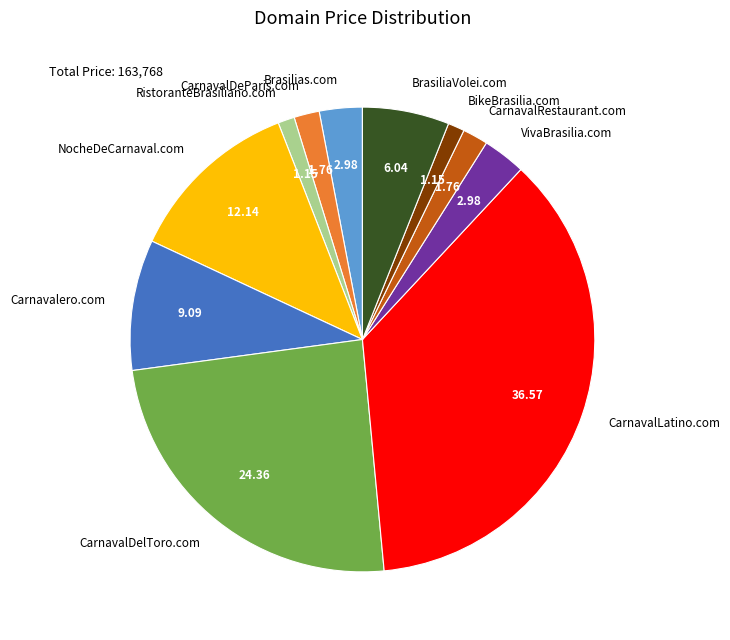

How many slices are in this pie chart?

11